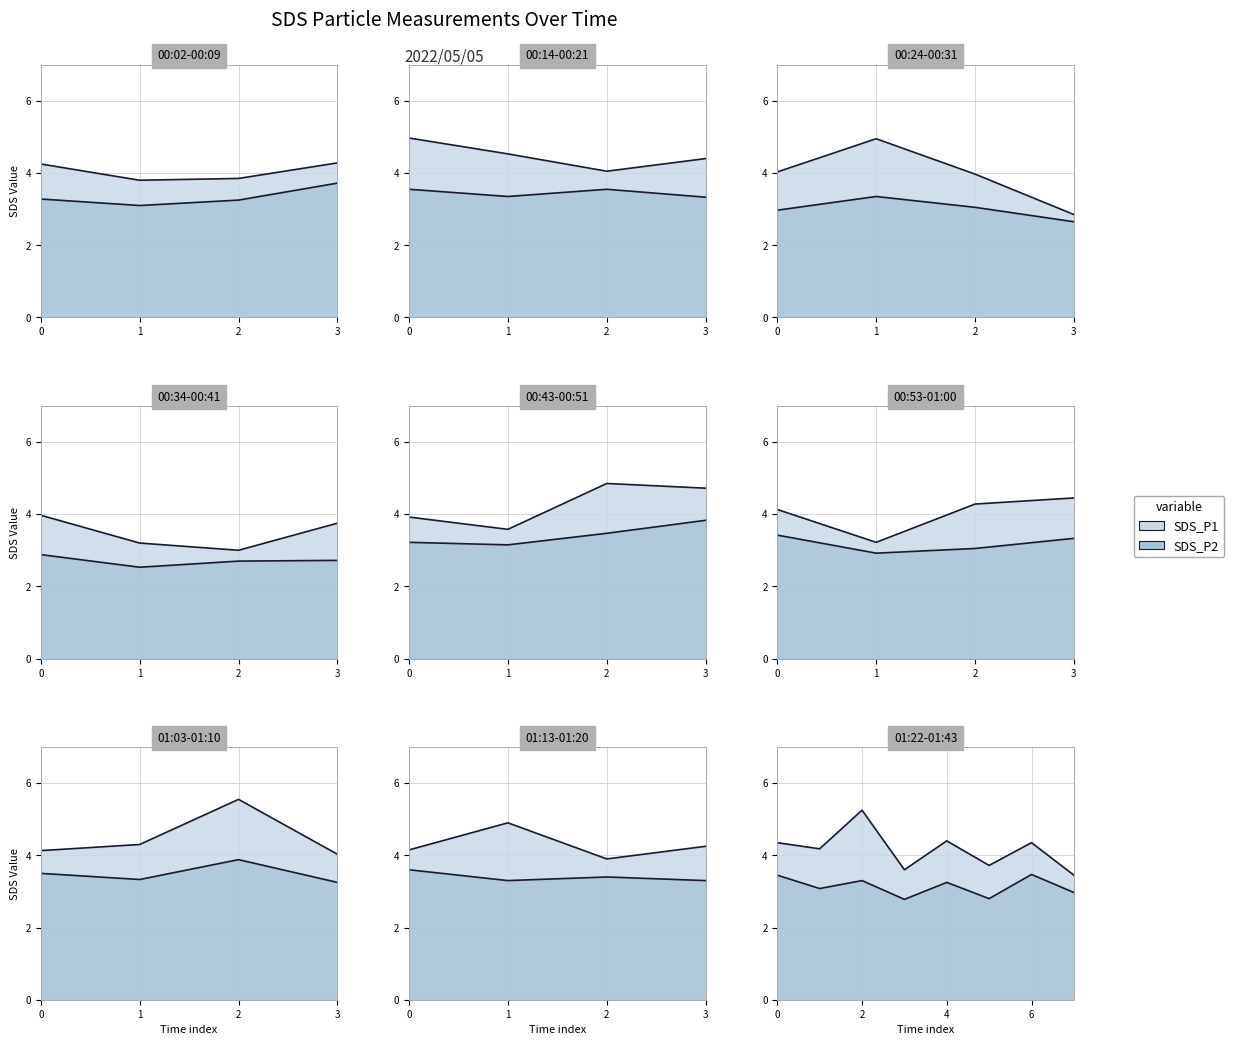

Does the chart have visible grid lines?

Yes